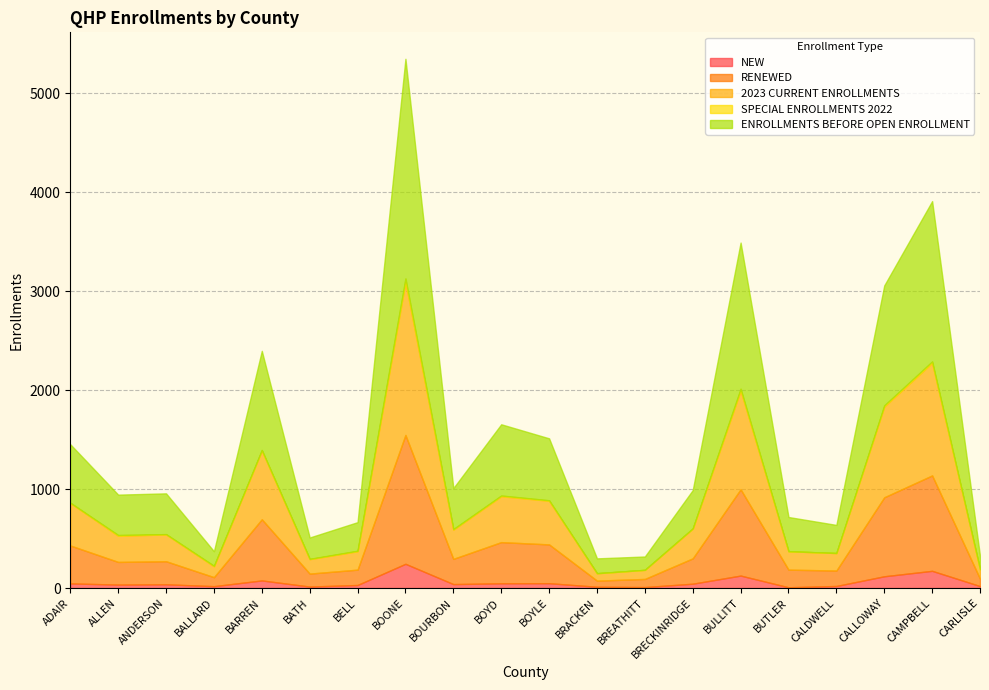

True or false: NEW and ENROLLMENTS BEFORE OPEN ENROLLMENT cross at least once.

False